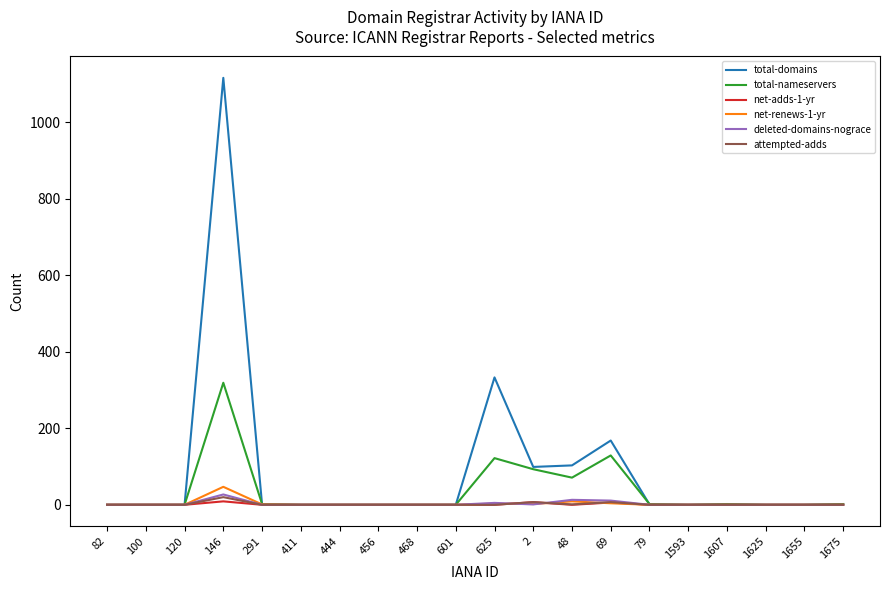

The value of total-nameservers at 468 is 0. True or false?

True